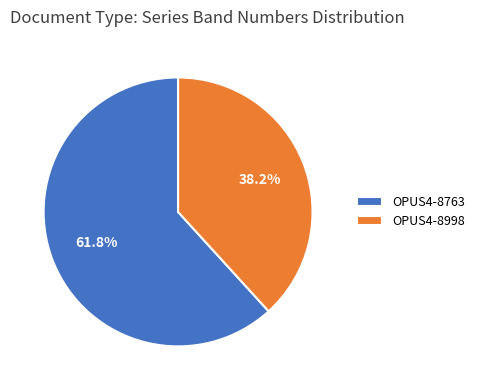

Is there any slice that represents more than half of the pie?

Yes